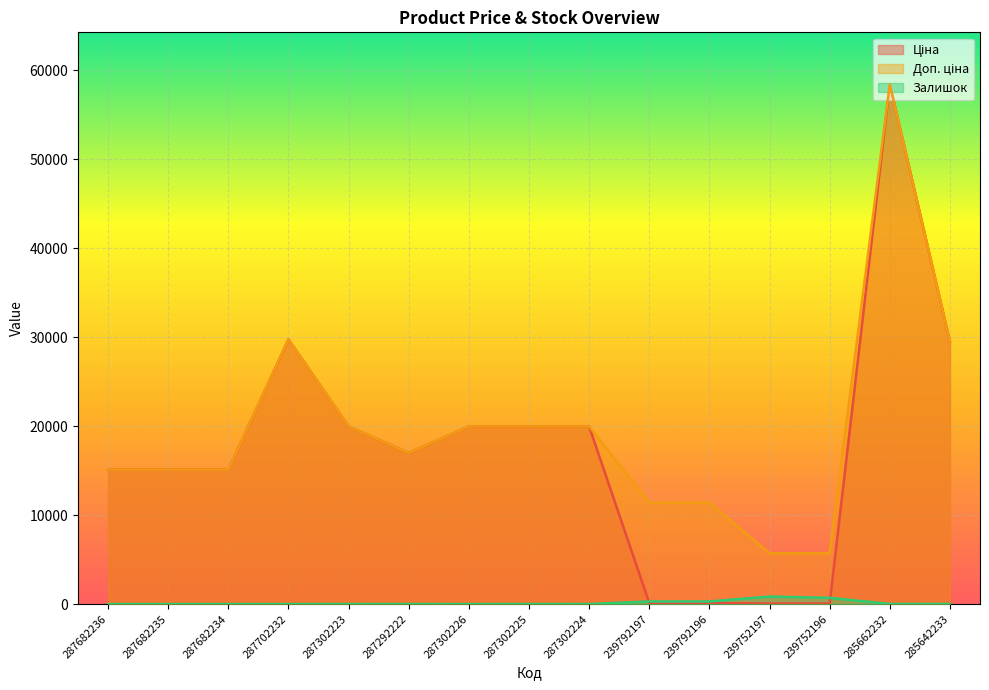

Between which two adjacent categories do Ціна and Залишок first intersect?

287302224 and 239792197